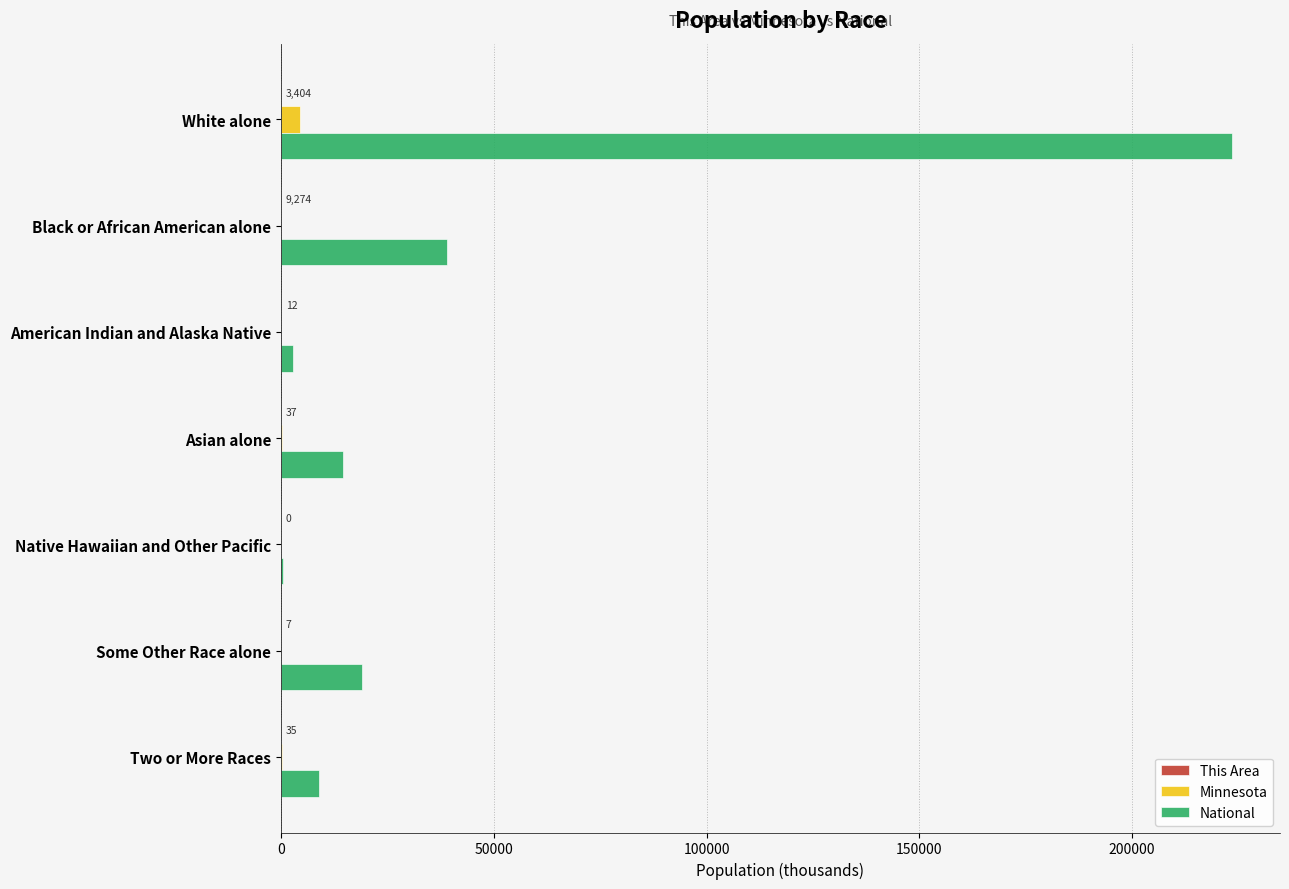

The value of National at Two or More Races is 9009.1. True or false?

True